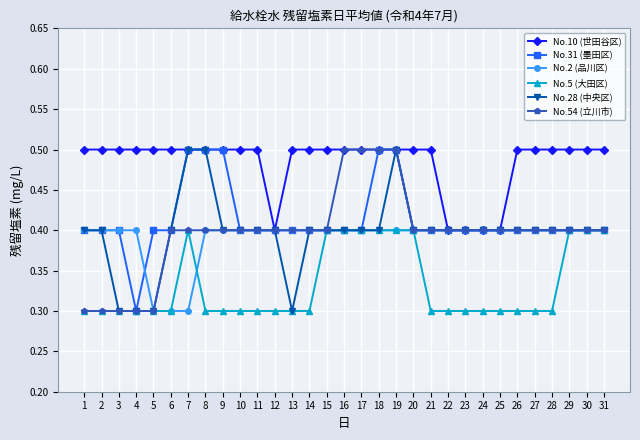

What is the difference between the maximum and minimum values in the No.28 (中央区) series?

0.2